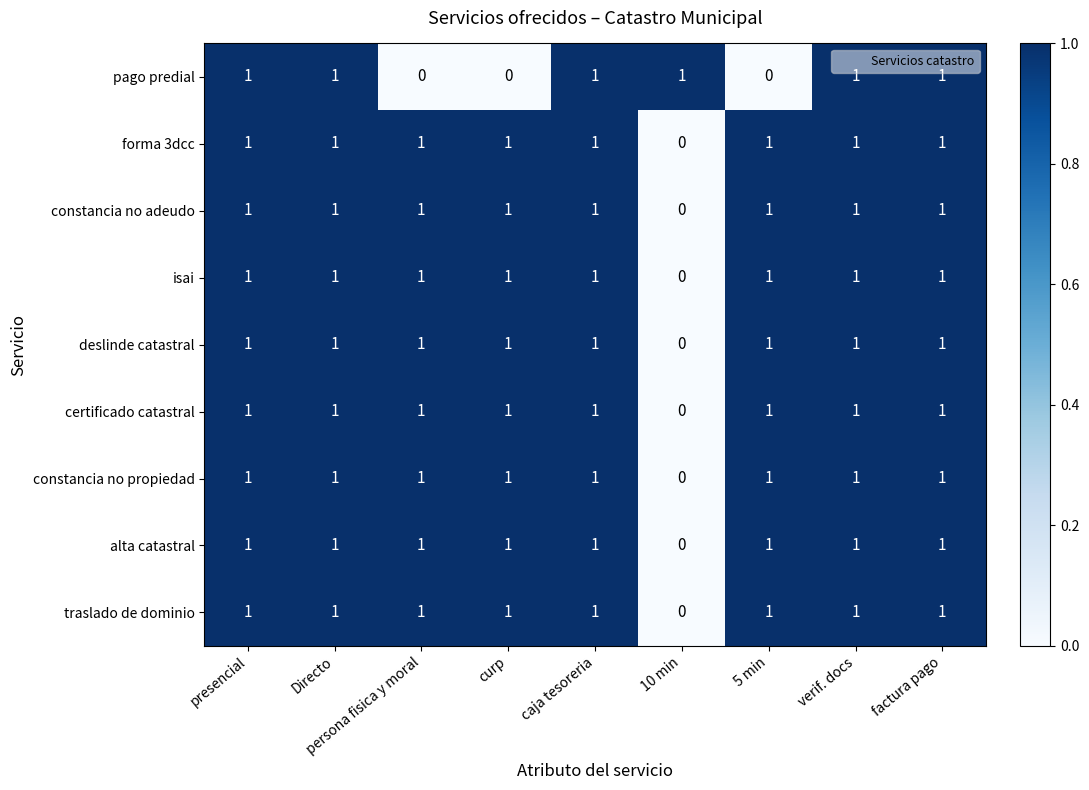

True or false: deslinde catastral has a value of 0 at 10 min.

True